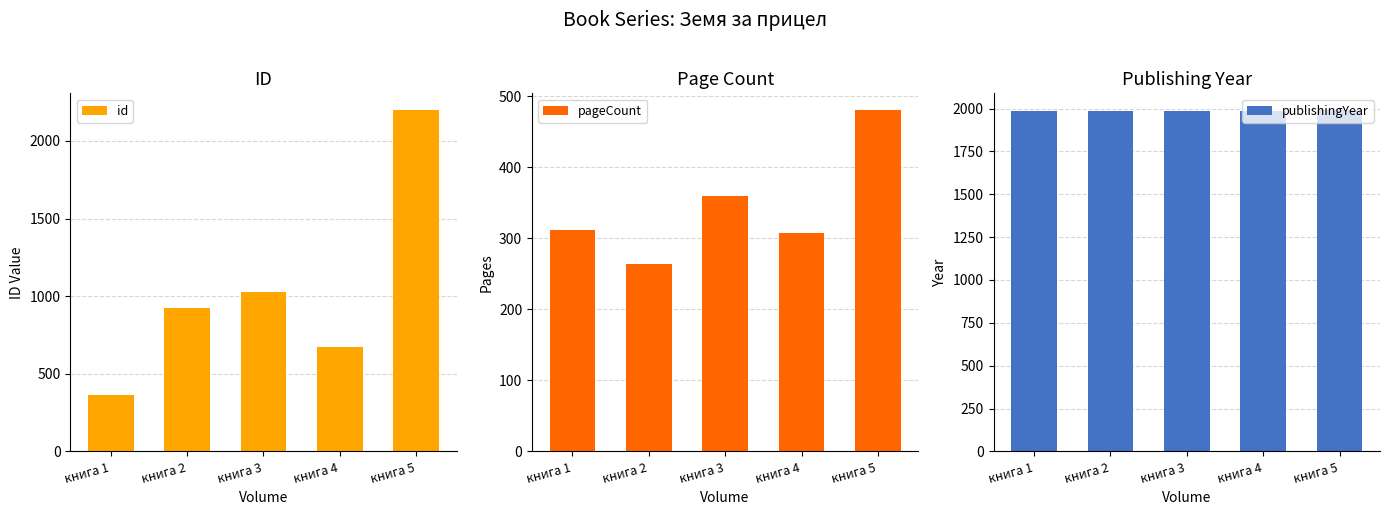

Between книга 5 and книга 3, which is larger?

книга 5